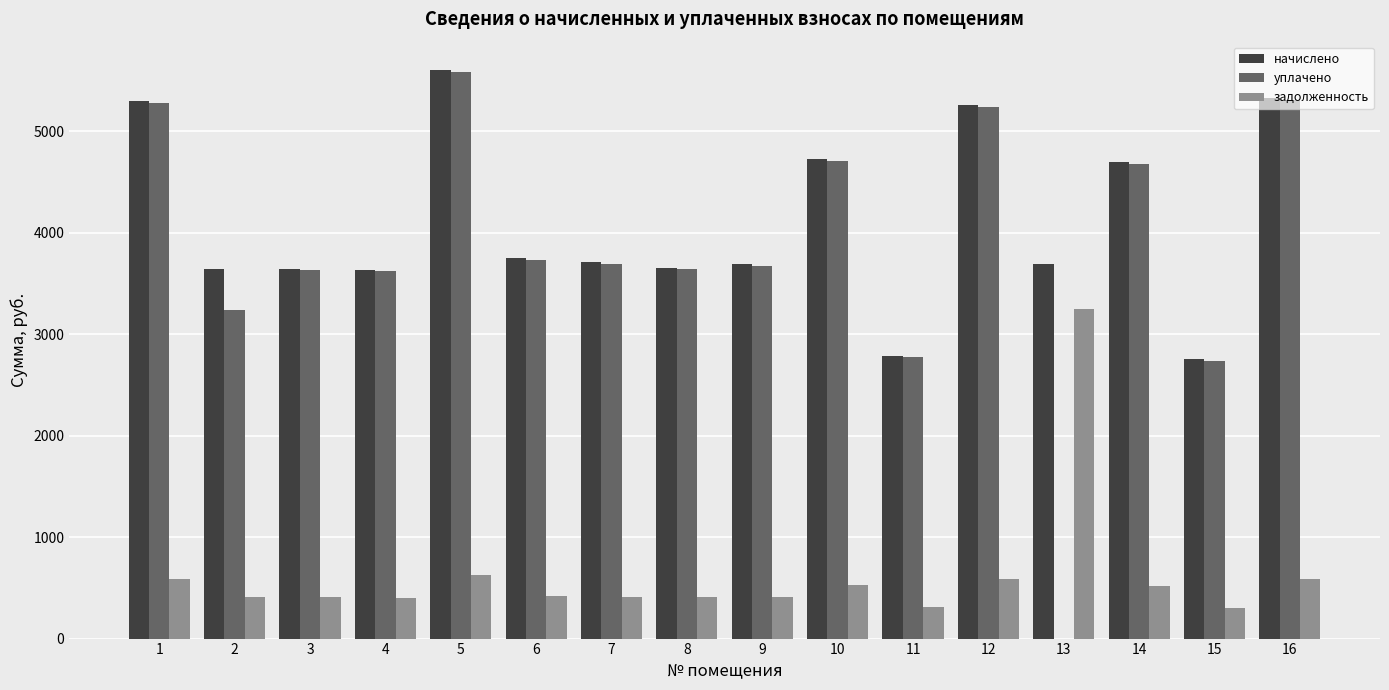

Which series has the largest total across all categories?

начислено